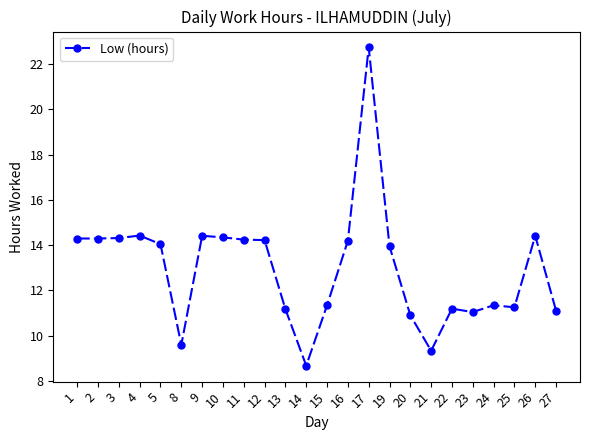

True or false: the data has more than 0 interior local peaks.

True